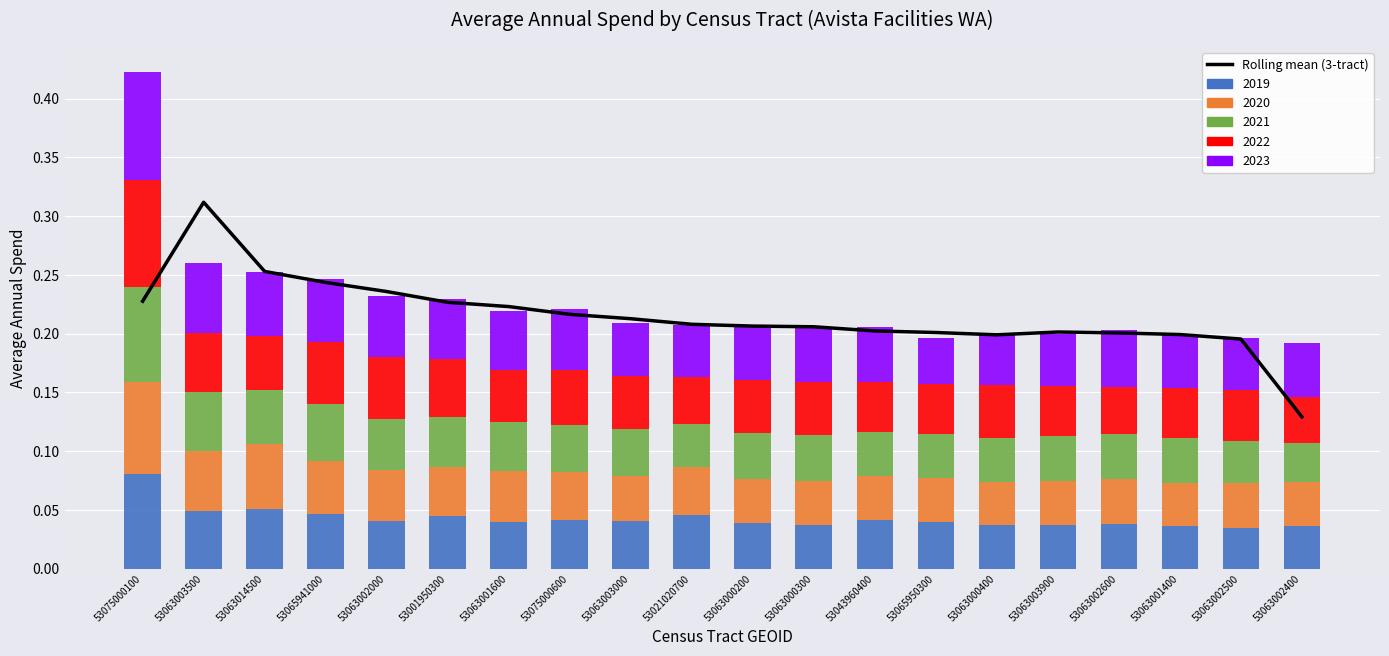

Reading left to right, what are all the values shown in this chart?

0.2	0.3	0.3	0.2	0.2	0.2	0.2	0.2	0.2	0.2	0.2	0.2	0.2	0.2	0.2	0.2	0.2	0.2	0.2	0.1